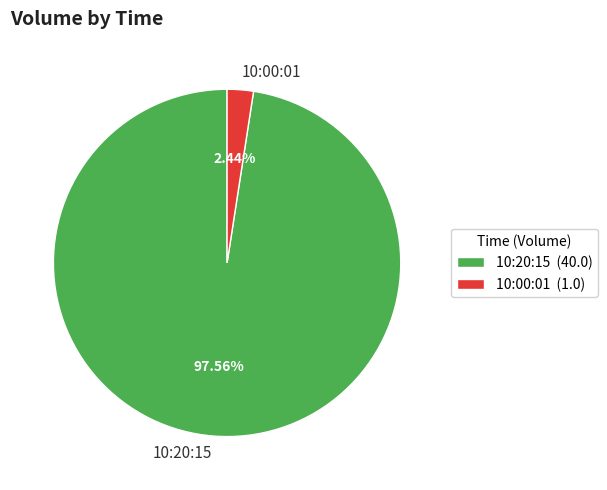

Which has a higher value, 10:00:01 or 10:20:15?

10:20:15